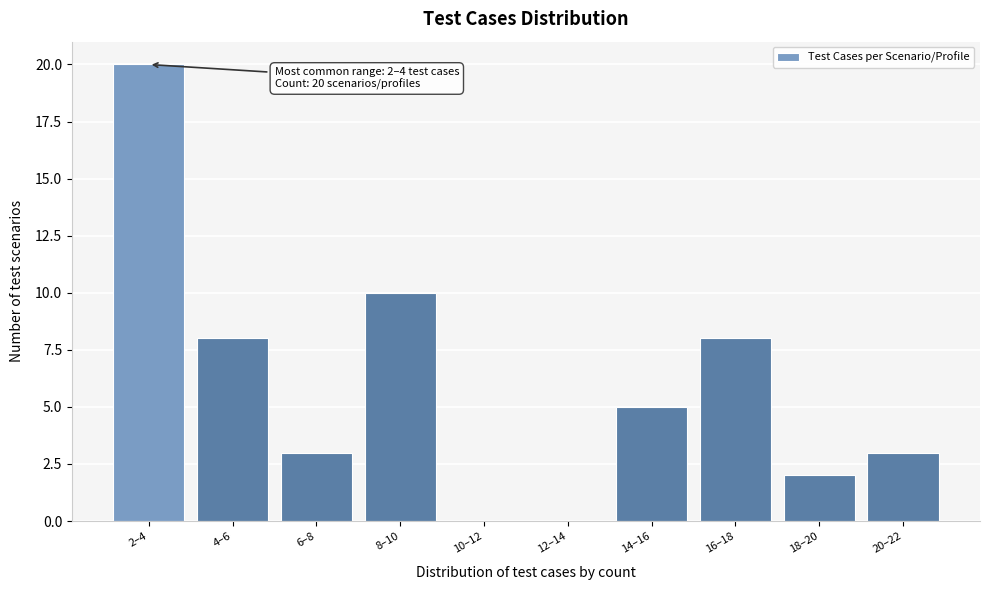

Reading right to left, what are all the values shown in this chart?

20–22=3	18–20=2	16–18=8	14–16=5	12–14=0	10–12=0	8–10=10	6–8=3	4–6=8	2–4=20